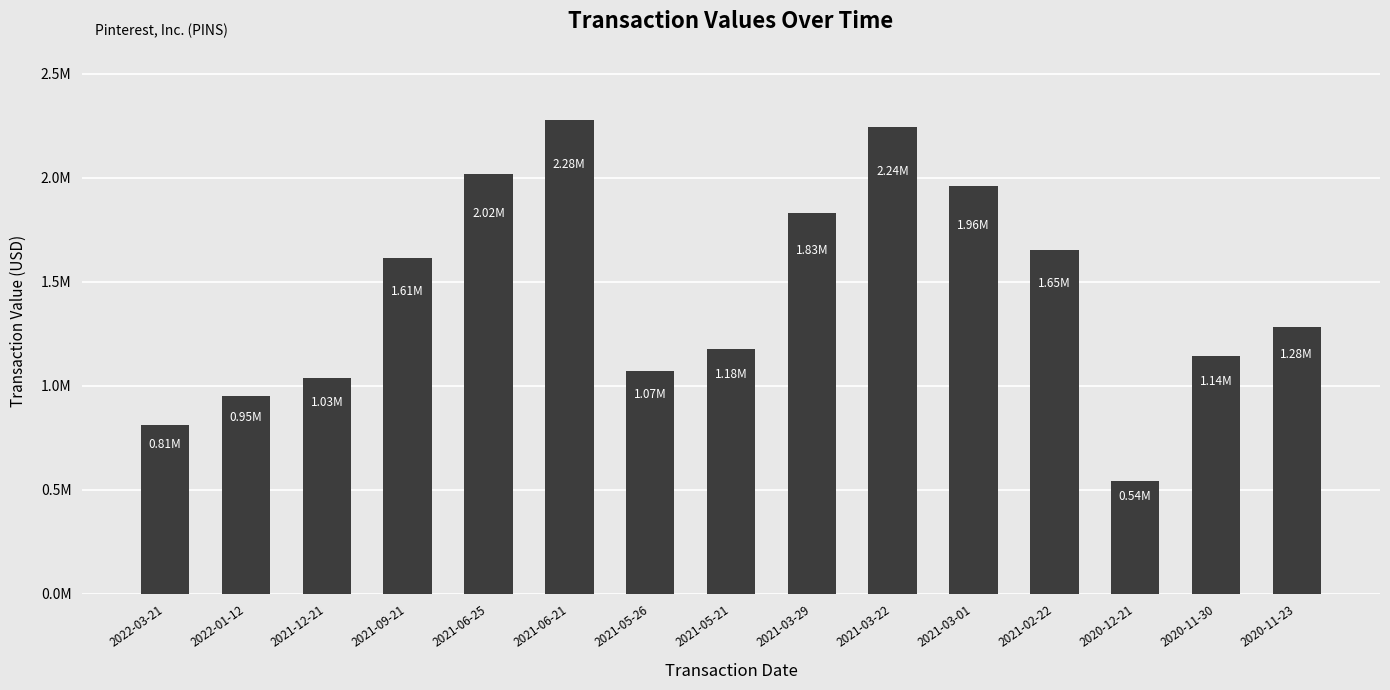

Between 2021-05-26 and 2021-03-29, which is larger?

2021-03-29